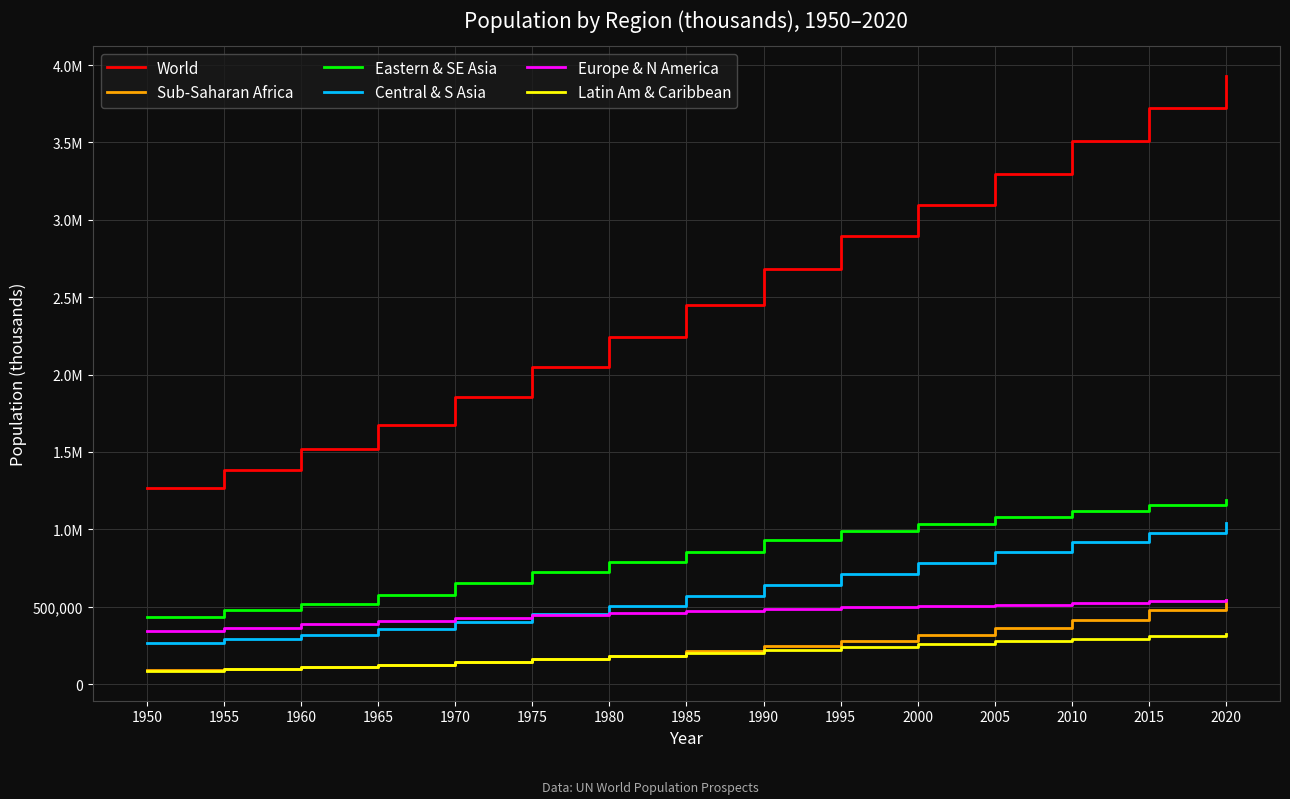

Where is Latin Am & Caribbean nearest to the value 203015?

1985